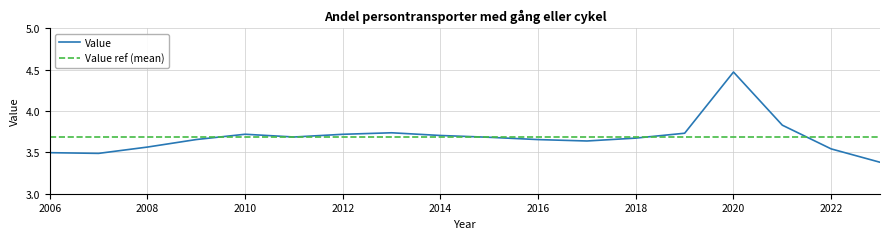

What is the minimum value shown in the chart?

3.4